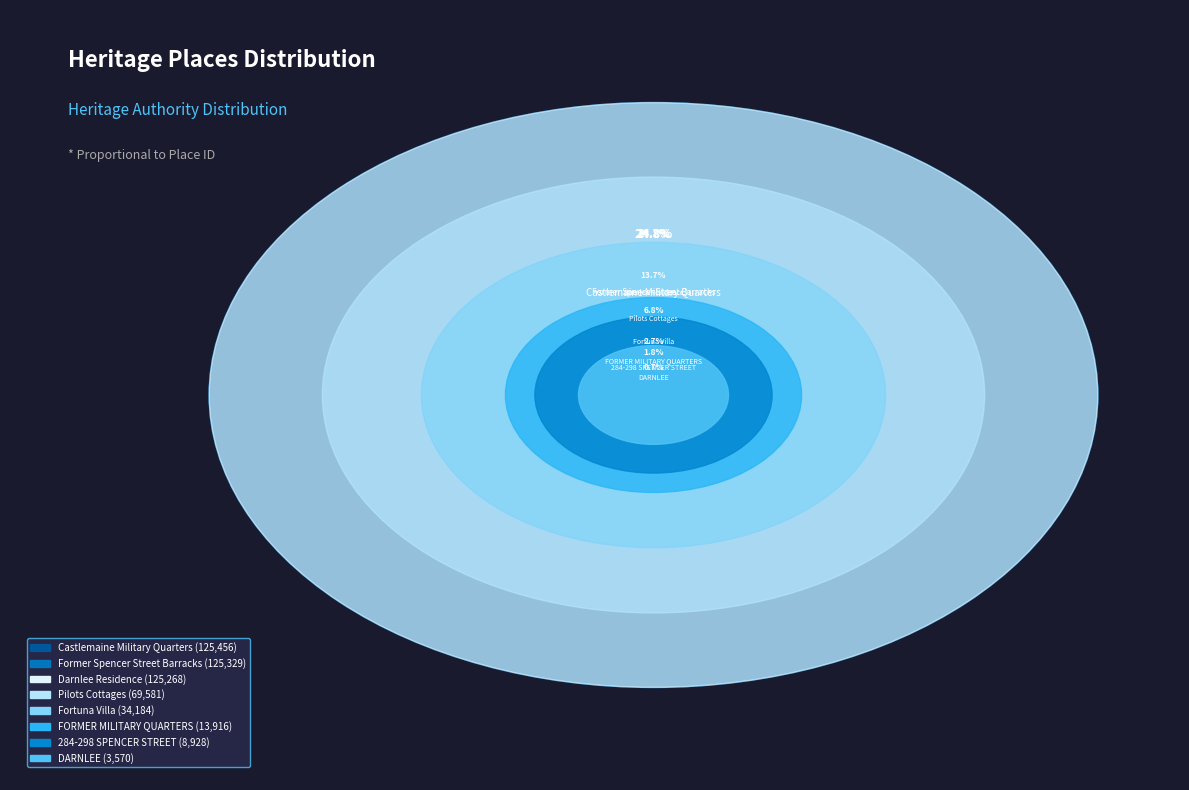

True or false: 284-298 SPENCER STREET accounts for 15% of the total.

False